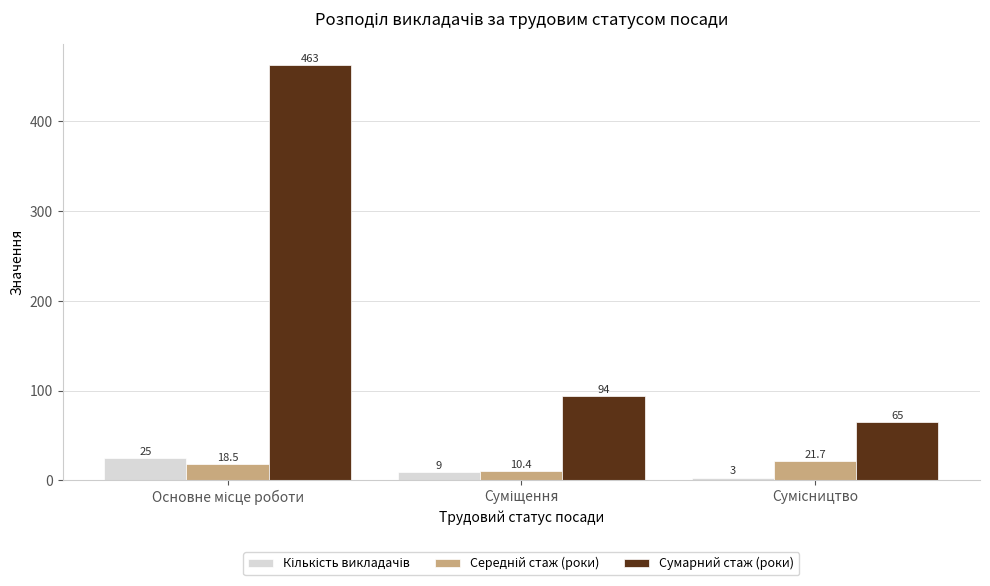

At how many categories does at least one series exceed 160?

1